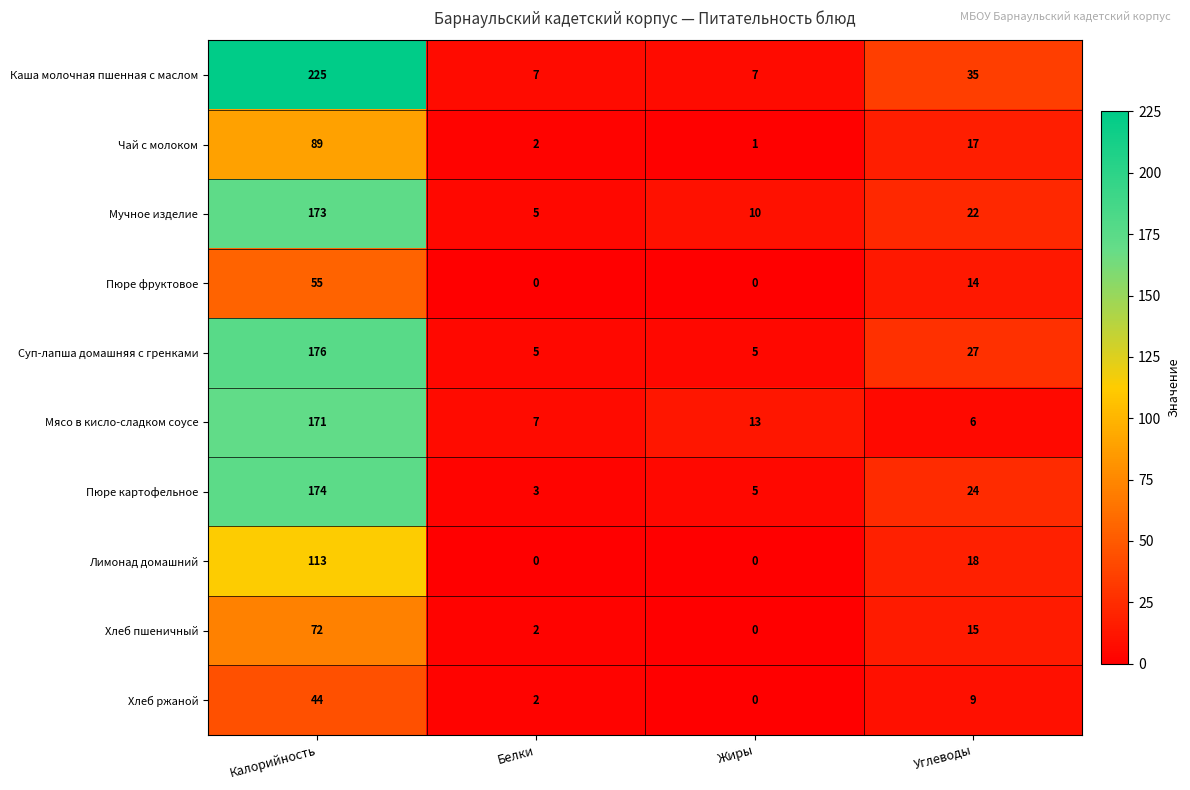

At how many categories does at least one series exceed 10?

3